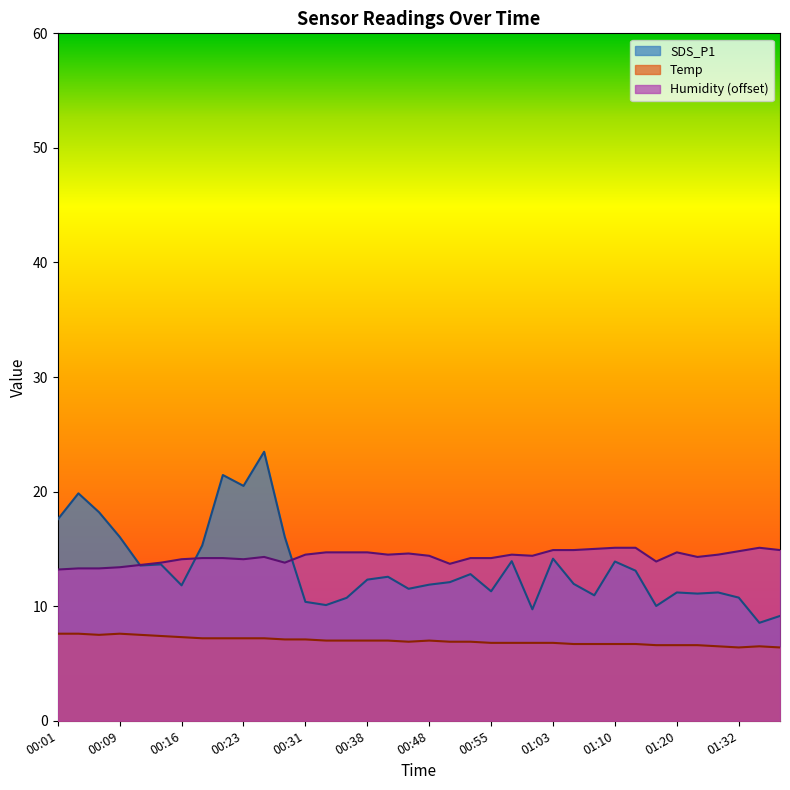

What is the difference between the maximum and minimum values in the Humidity series?

1.9